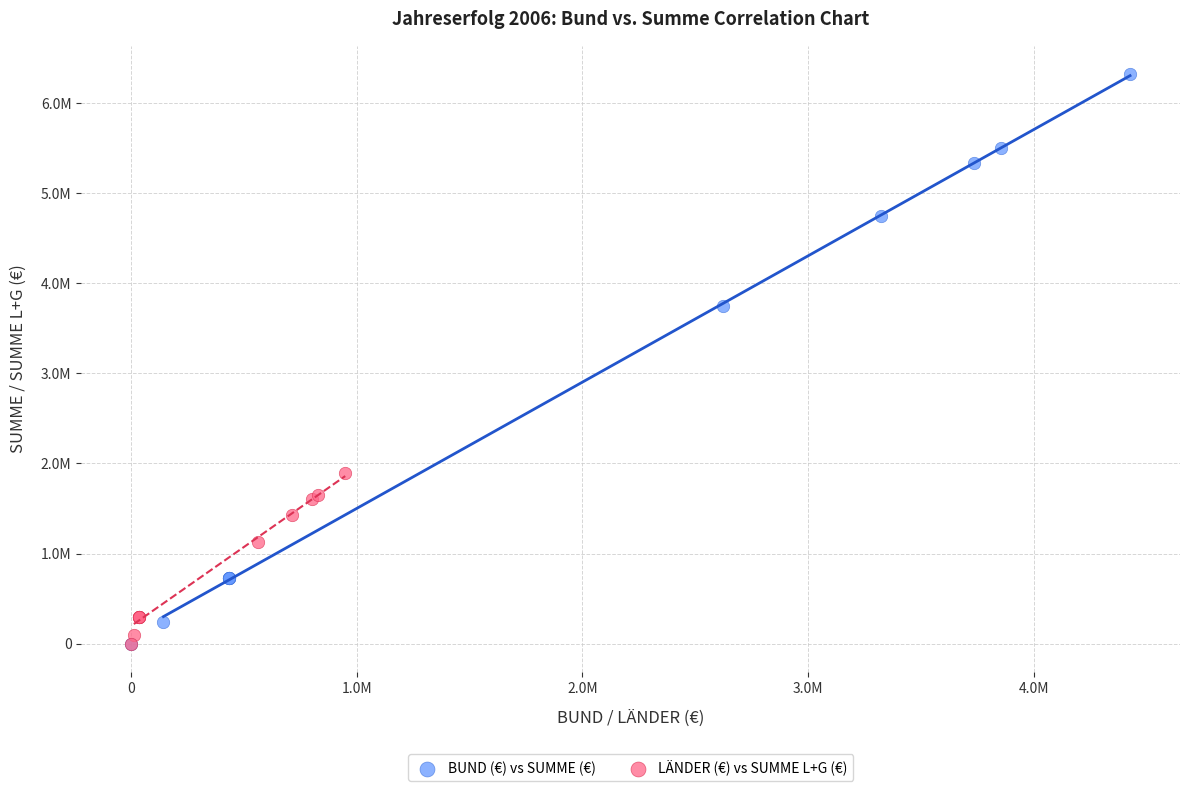

What are all the series names shown in the legend?

BUND (€) vs SUMME (€), LÄNDER (€) vs SUMME L+G (€)